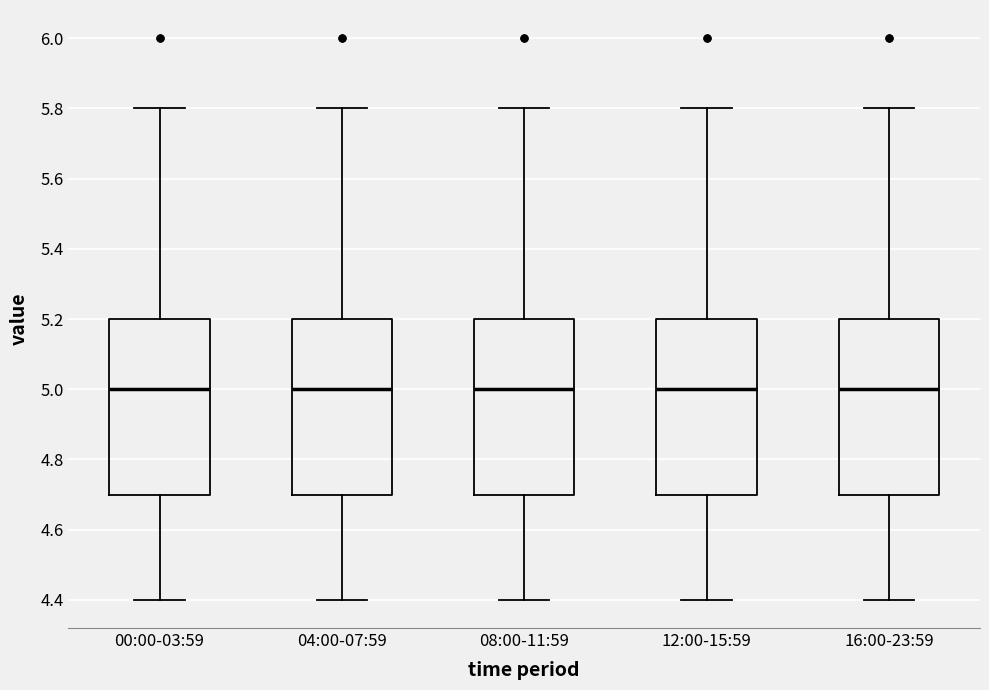

Reading left to right, read every box against the y-axis: the position of its median line, the range the box covers, and the ends of its whiskers. The values are not printed on the chart, so give them approximately, as read against the axis.

00:00-03:59: median 5.0, box 4.7 to 5.2, whiskers 4.4 to 5.8
04:00-07:59: median 5.0, box 4.7 to 5.2, whiskers 4.4 to 5.8
08:00-11:59: median 5.0, box 4.7 to 5.2, whiskers 4.4 to 5.8
12:00-15:59: median 5.0, box 4.7 to 5.2, whiskers 4.4 to 5.8
16:00-23:59: median 5.0, box 4.7 to 5.2, whiskers 4.4 to 5.8